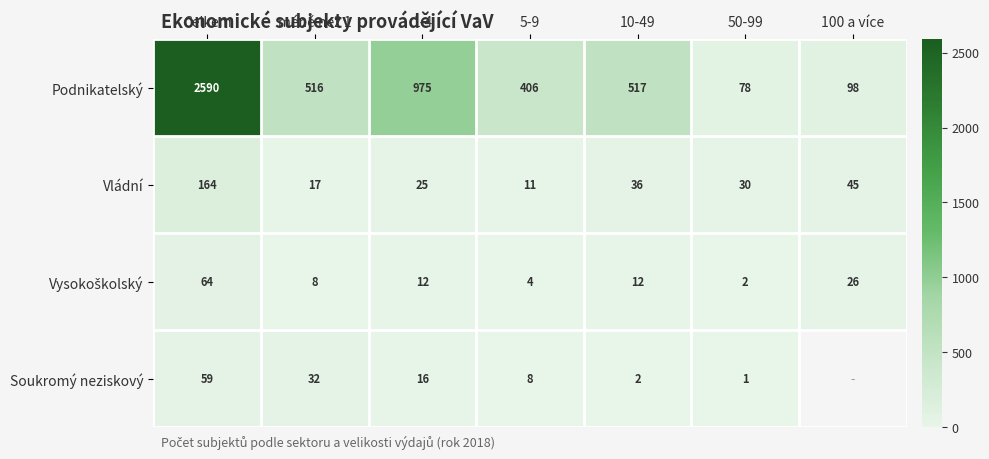

At which label does Vládní first exceed 30?

Celkem